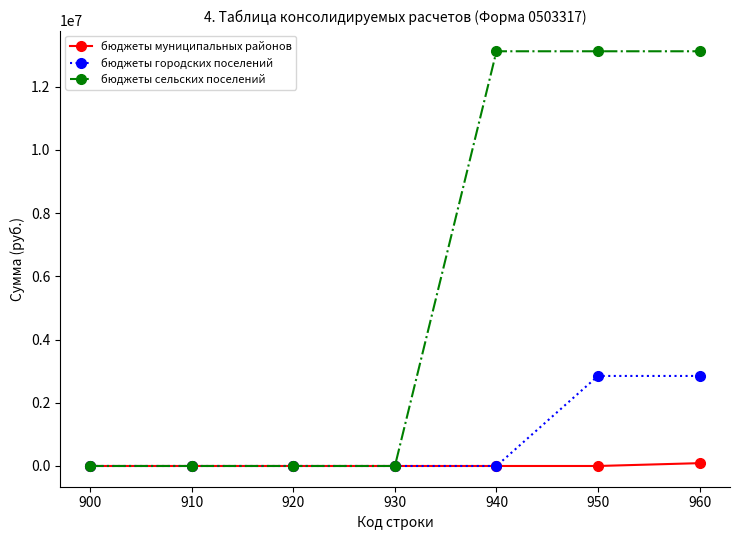

Reading left to right, what are all the values shown in this chart?

бюджеты муниципальных районов: 0	0	0	0	0	0	89680
бюджеты городских поселений: 0	0	0	0	0	2848900	2848900
бюджеты сельских поселений: 0	0	0	0	13122400	13122400	13122400